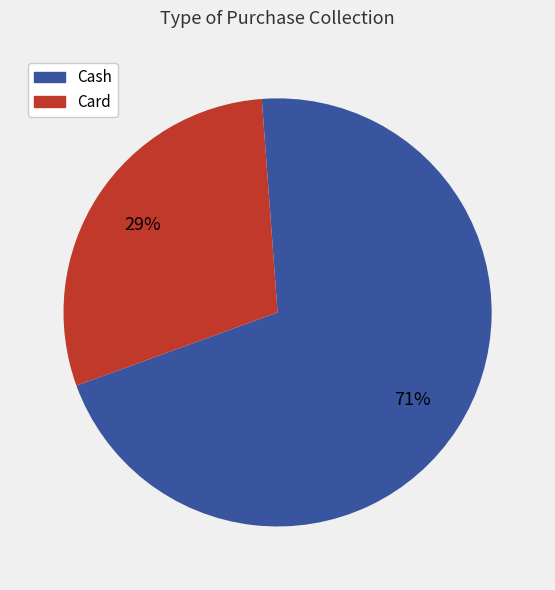

Combined, do Card and Cash account for over 50%?

Yes